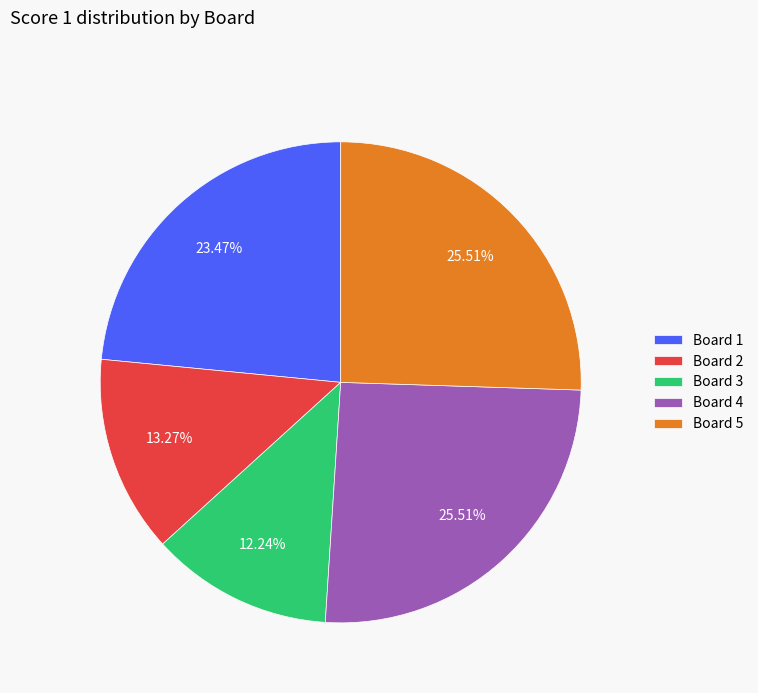

The Board 5 slice represents 26% of the pie. True or false?

True